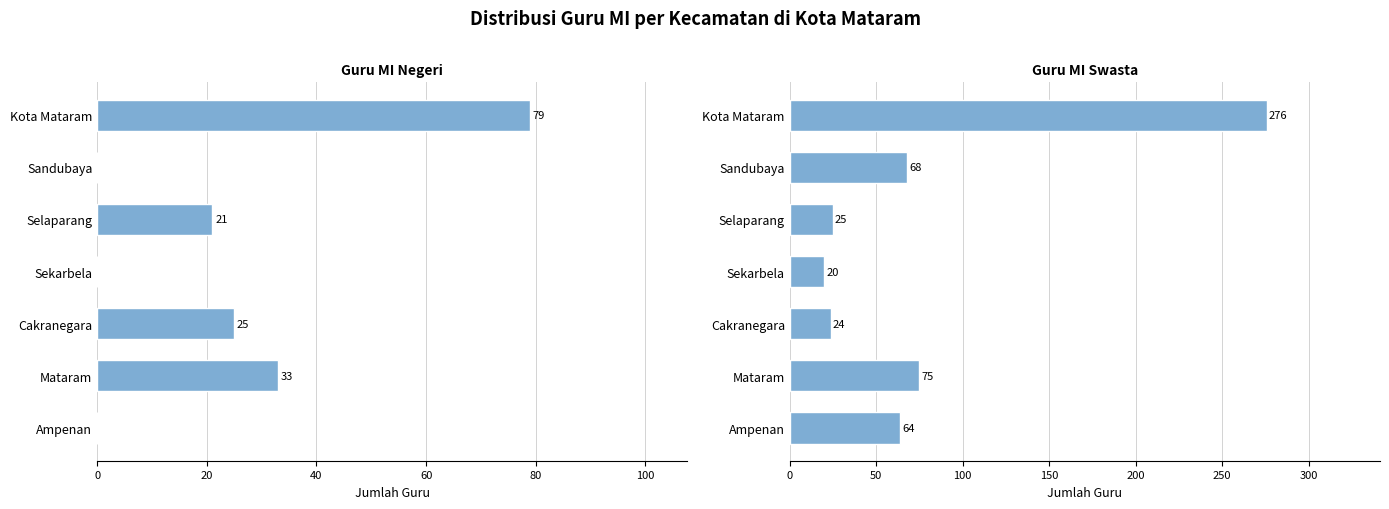

Which series changed the most between Ampenan and Sandubaya?

Guru MI Swasta